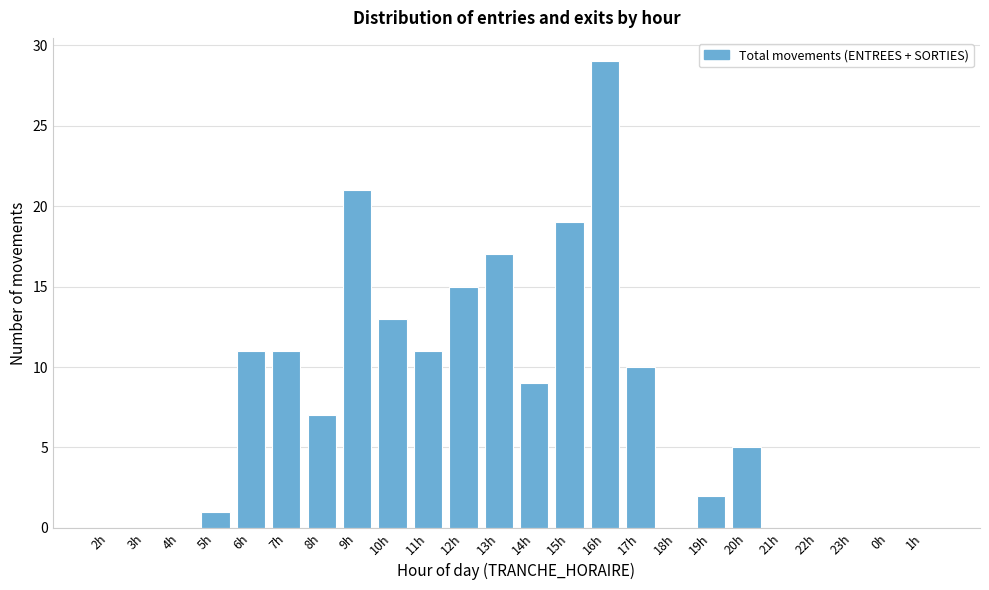

Reading right to left, what are all the values shown in this chart?

1h=0	0h=0	23h=0	22h=0	21h=0	20h=5	19h=2	18h=0	17h=10	16h=29	15h=19	14h=9	13h=17	12h=15	11h=11	10h=13	9h=21	8h=7	7h=11	6h=11	5h=1	4h=0	3h=0	2h=0